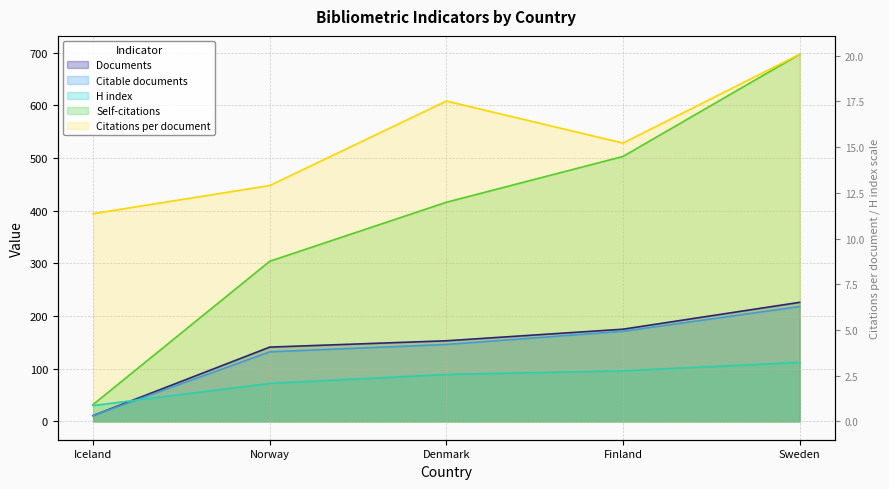

What is the minimum value for Citable documents?

11.0